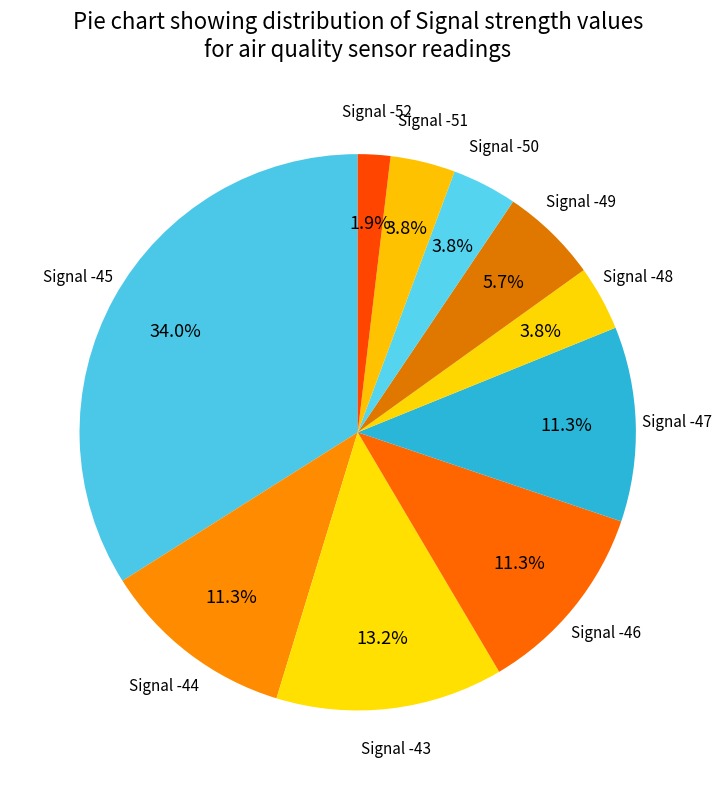

Count the number of slices in the pie.

10